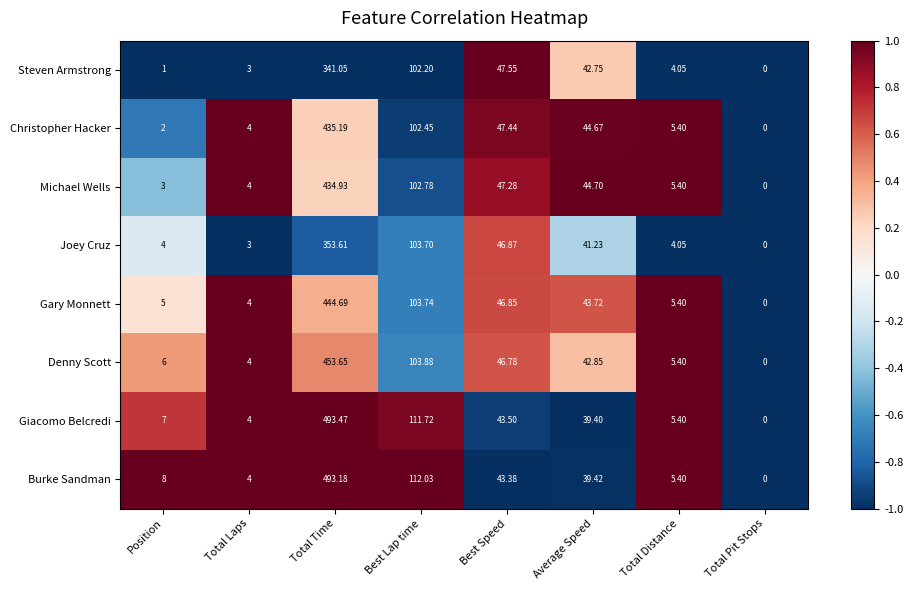

Which label corresponds to the largest value in the chart?

Total Time